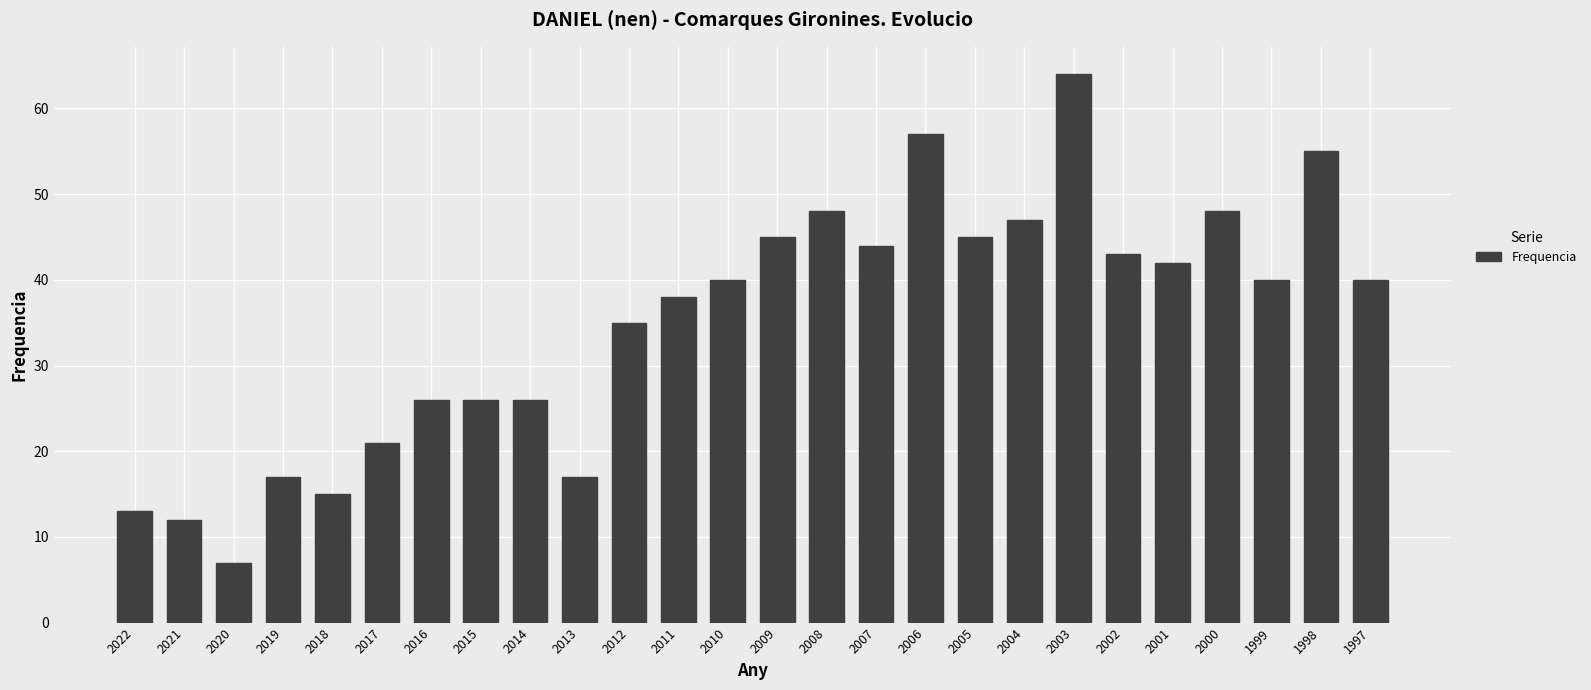

Reading left to right, list all the values displayed in this chart.

13	12	7	17	15	21	26	26	26	17	35	38	40	45	48	44	57	45	47	64	43	42	48	40	55	40